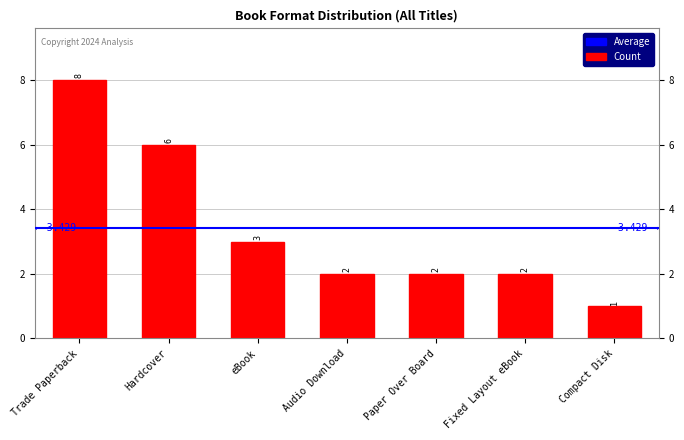

The value at Paper Over Board is 3. True or false?

False